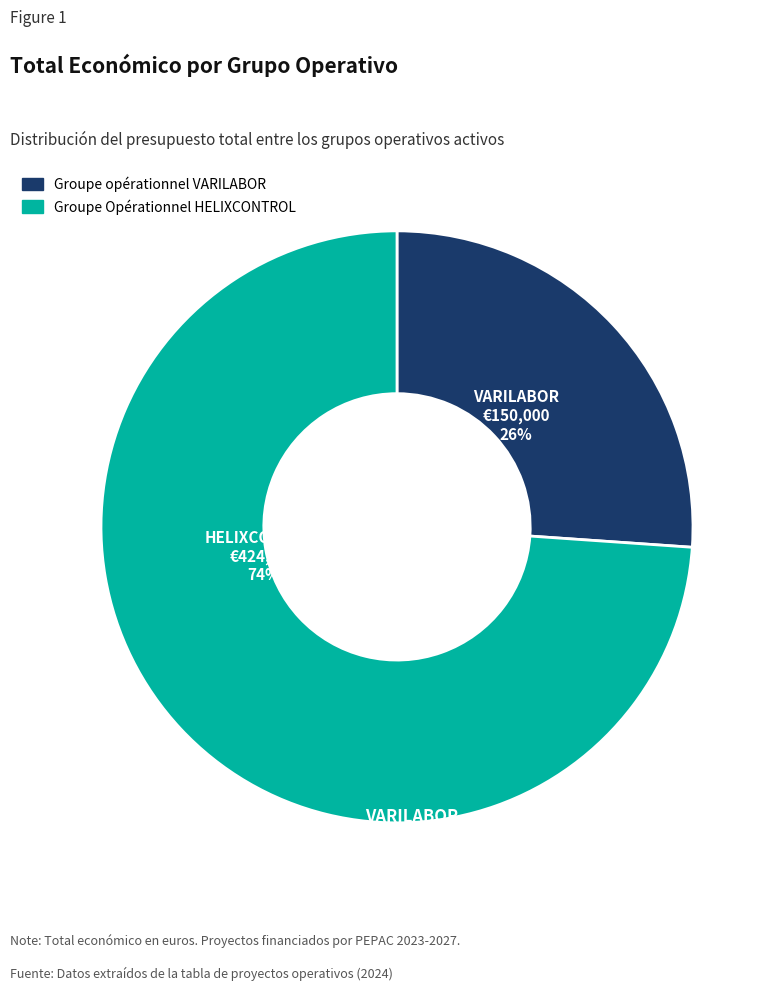

Does any single category account for the majority?

Yes